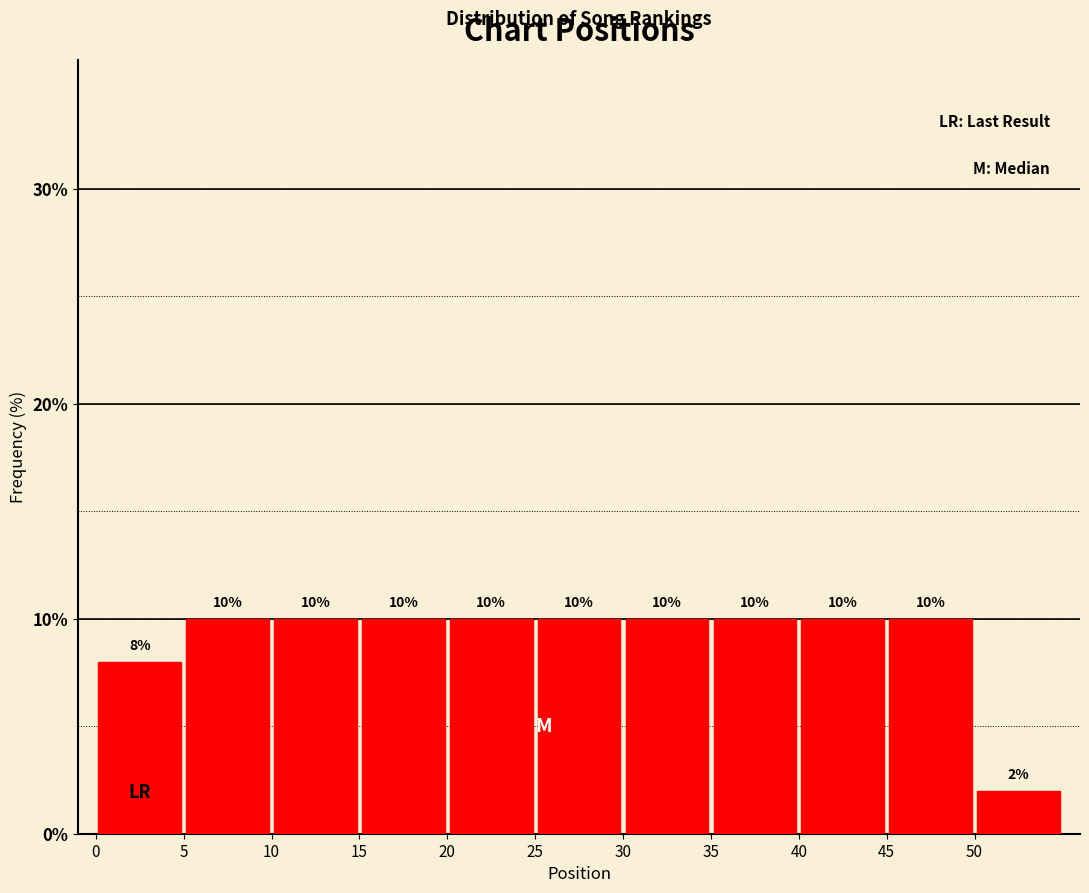

What is the height of the bar covering 5 to 10 on the x-axis?

10